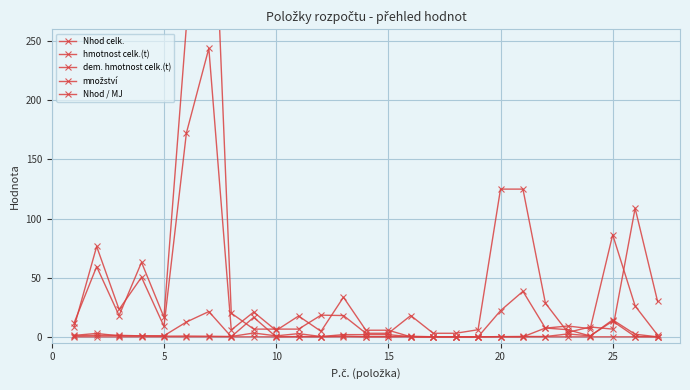

True or false: hmotnost celk.(t) and dem. hmotnost celk.(t) intersect in this chart.

True